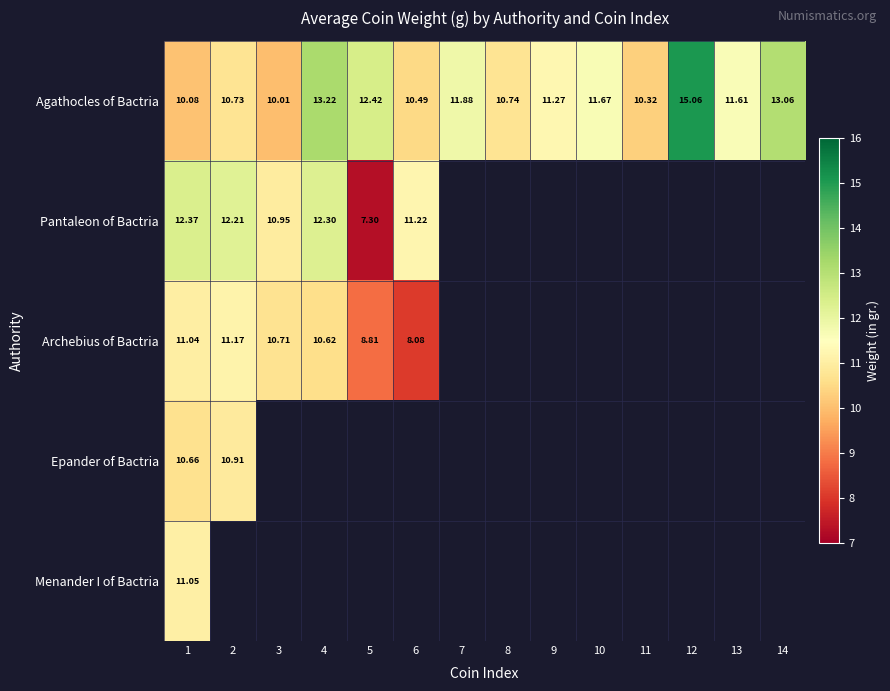

How many data points in Agathocles of Bactria are less than 11?

6